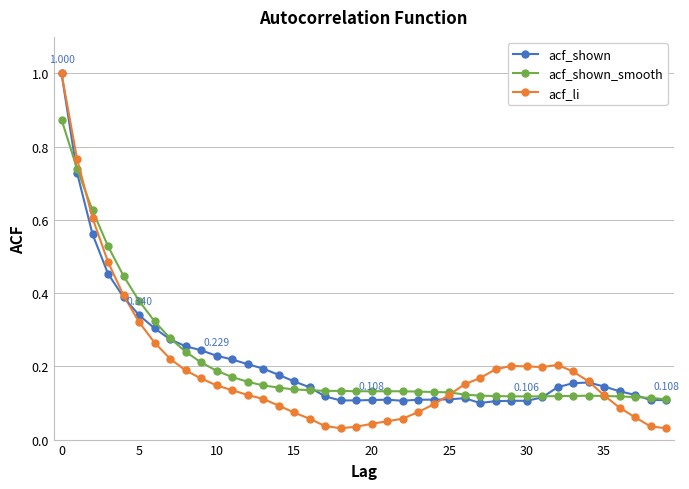

Which series has the largest range (max minus min)?

acf_li